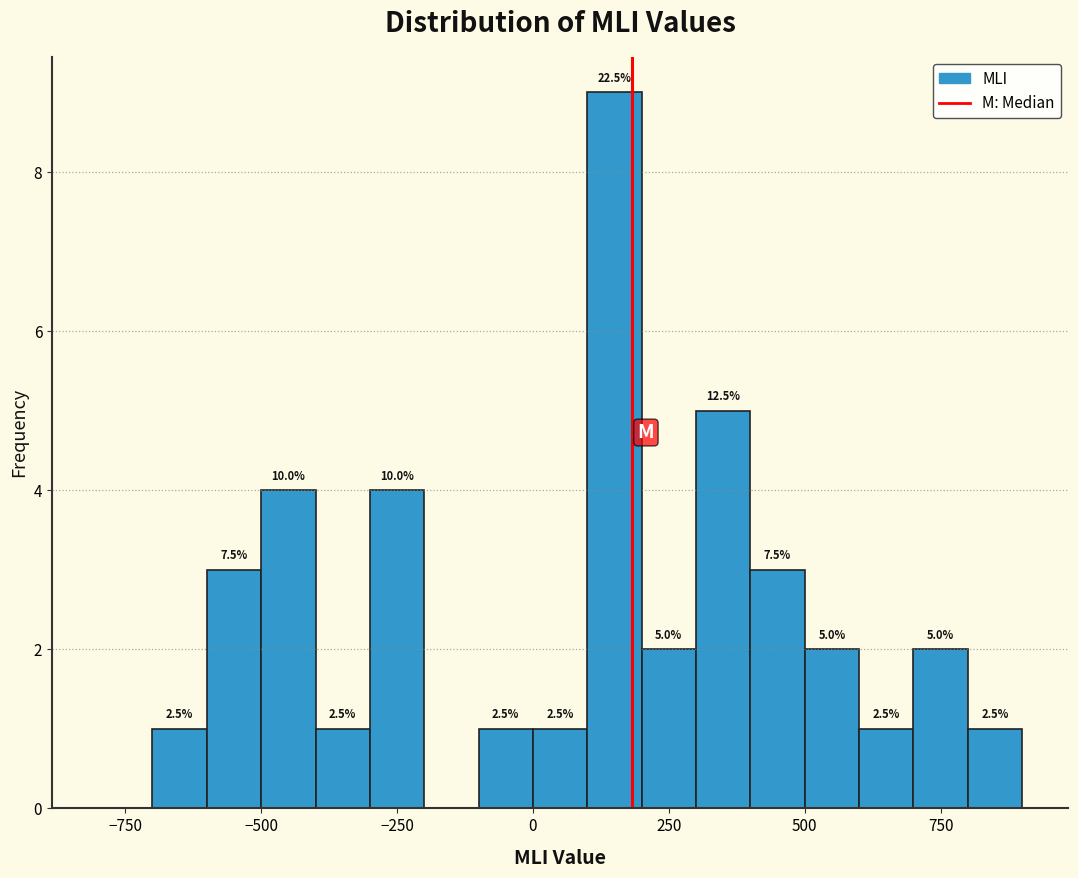

Around what value on the x-axis is the tallest bar? Give the approximate position of its centre, as read against the axis.

150